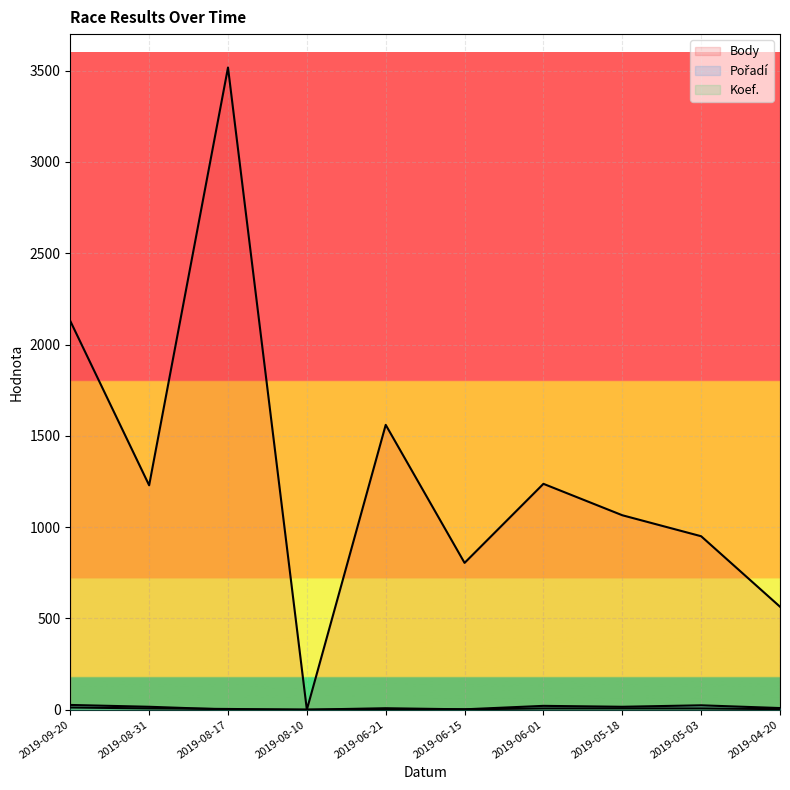

What is the maximum value shown in the chart?

3517